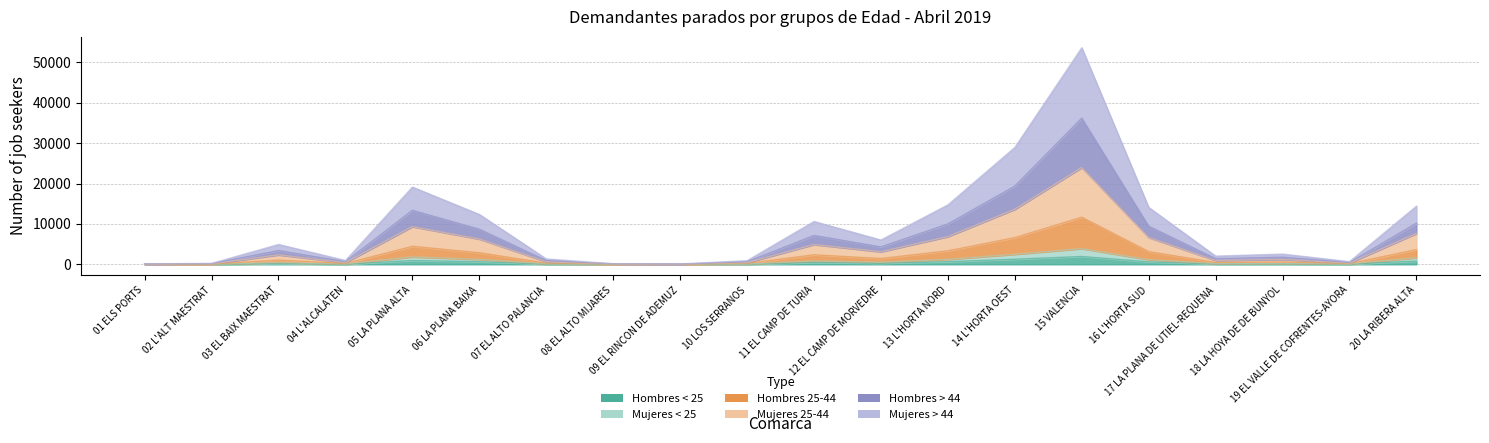

Where is Mujeres < 25 nearest to the value 1948?

05 LA PLANA ALTA